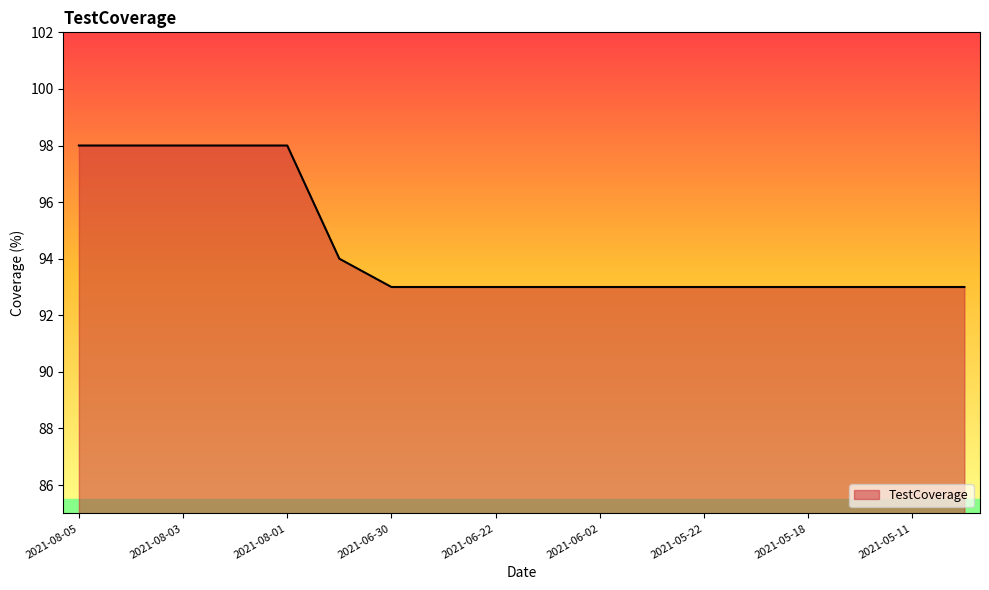

What is the greatest value displayed?

98